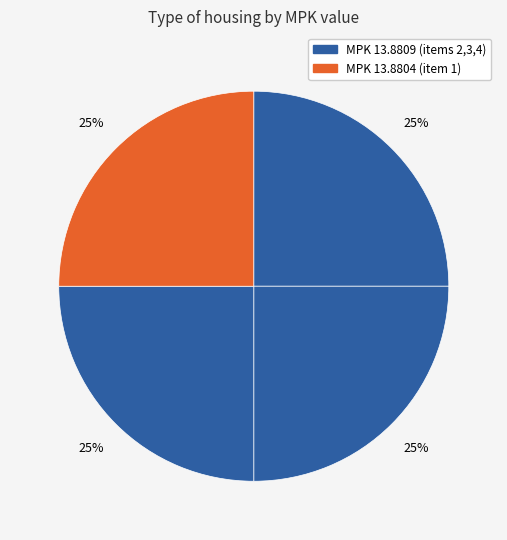

How many segments does this pie chart have?

4